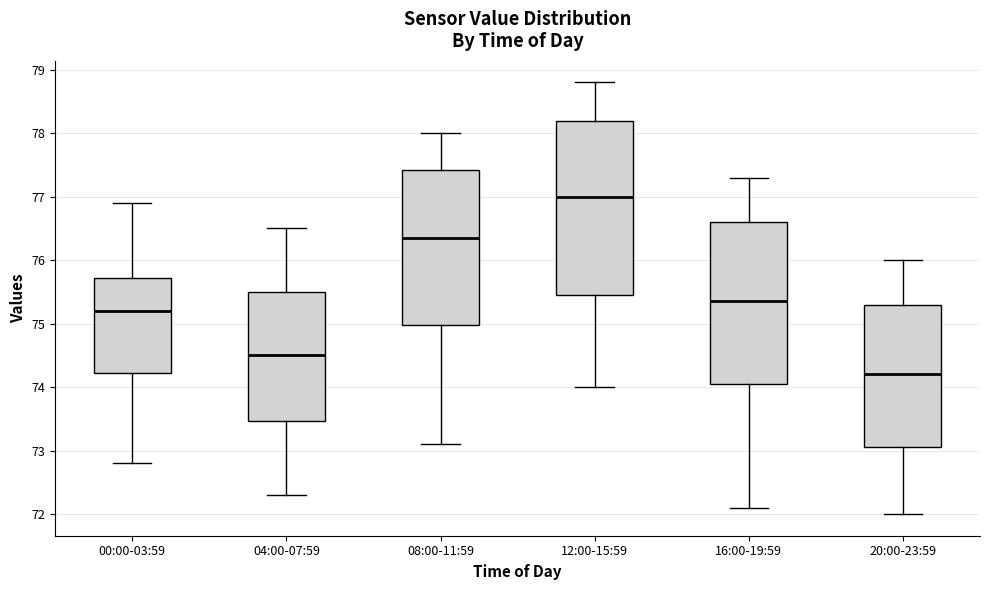

Where does the upper whisker of the box for 04:00-07:59 end on the y-axis? The values are not printed on the chart, so give them approximately, as read against the axis.

76.5